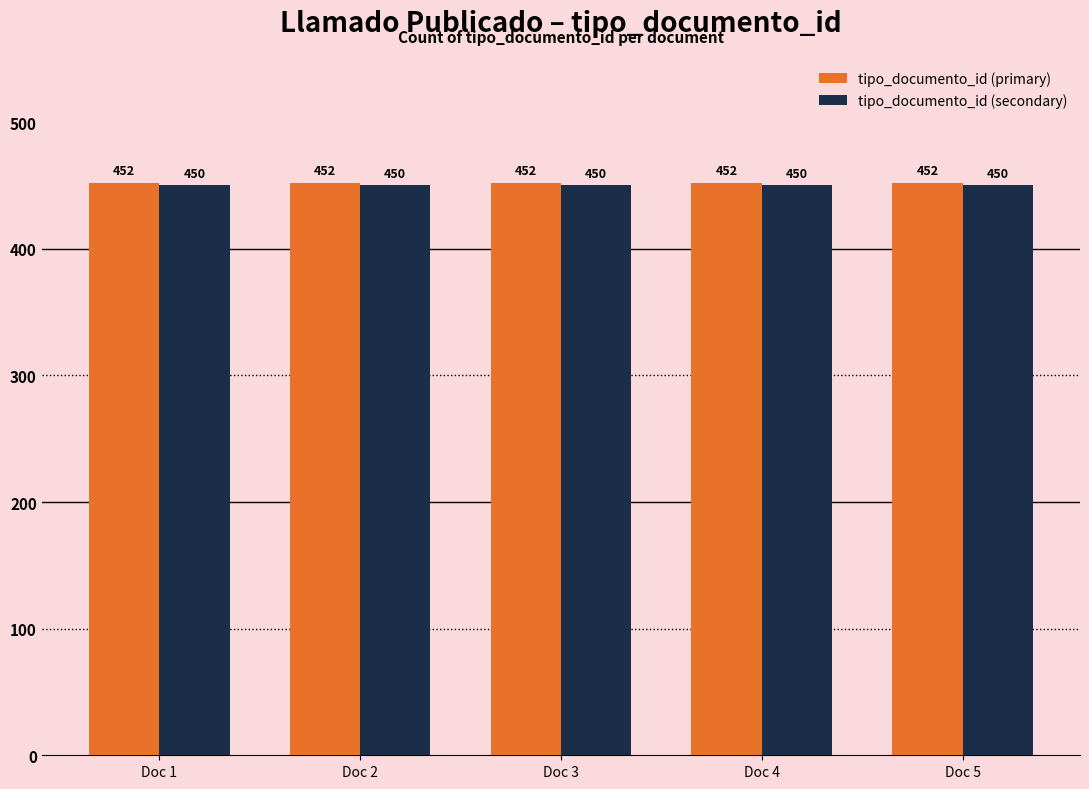

What is the minimum value for tipo_documento_id (primary)?

452